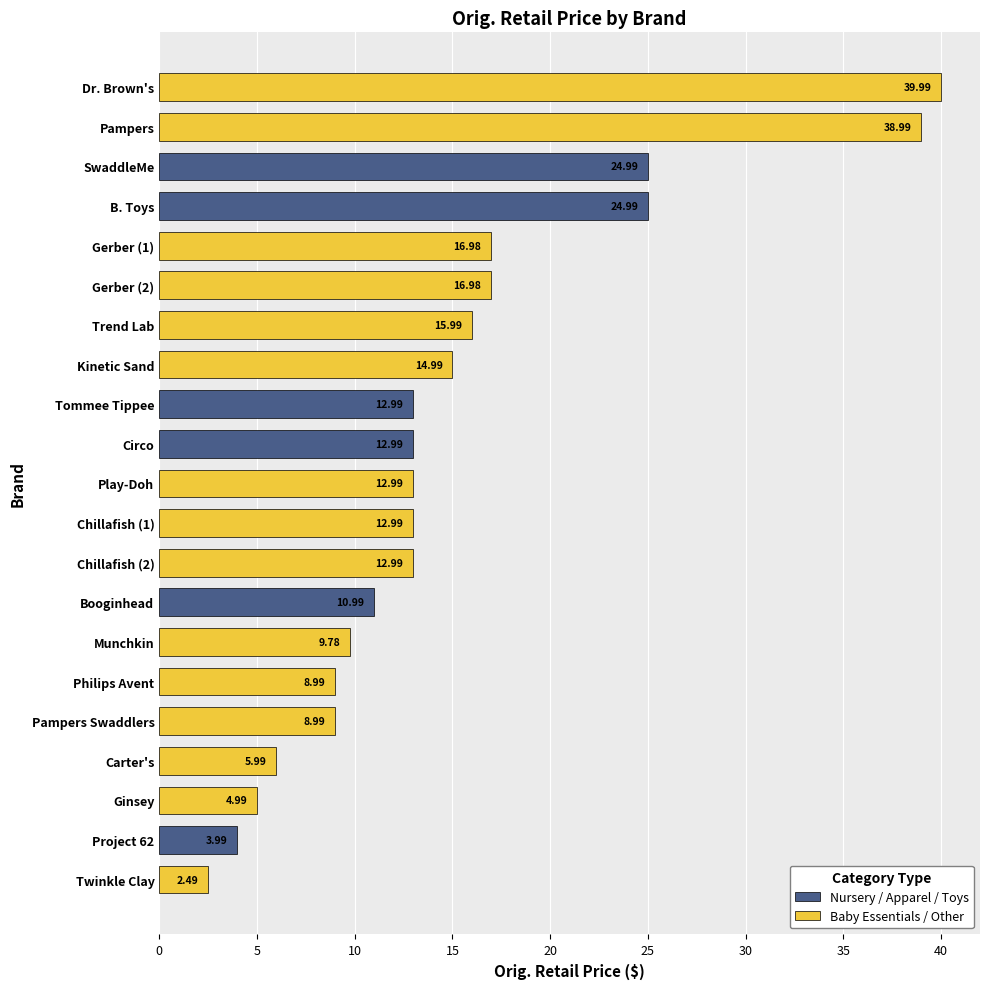

What is the sum of all values?

315.1